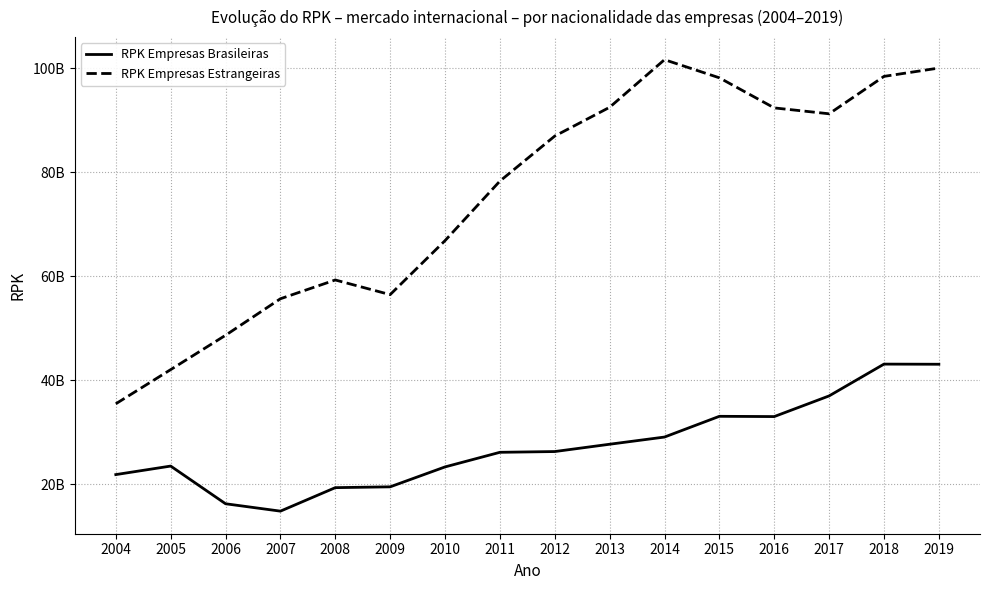

Is this an area chart (filled region under the line)?

No